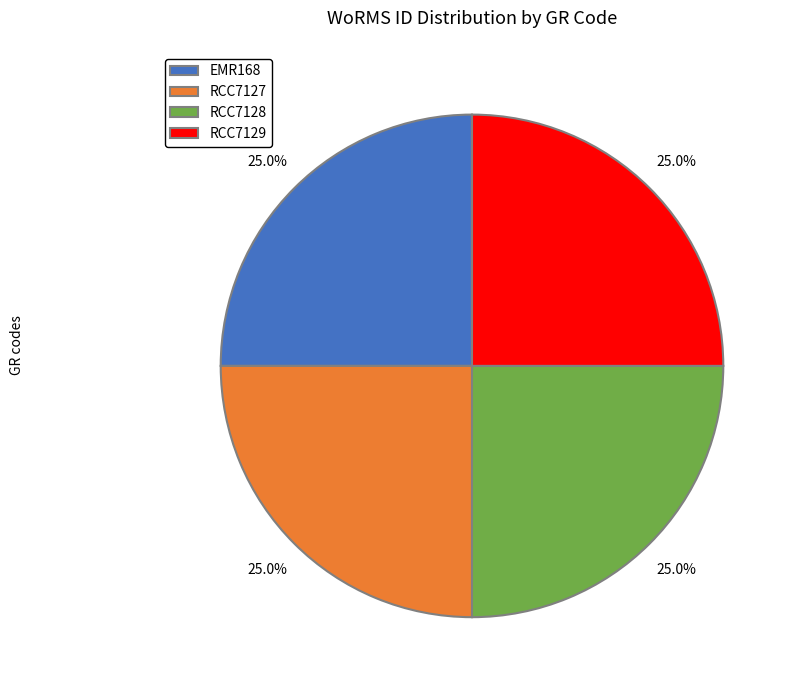

To the nearest percent, what percentage of the pie is RCC7127?

25%